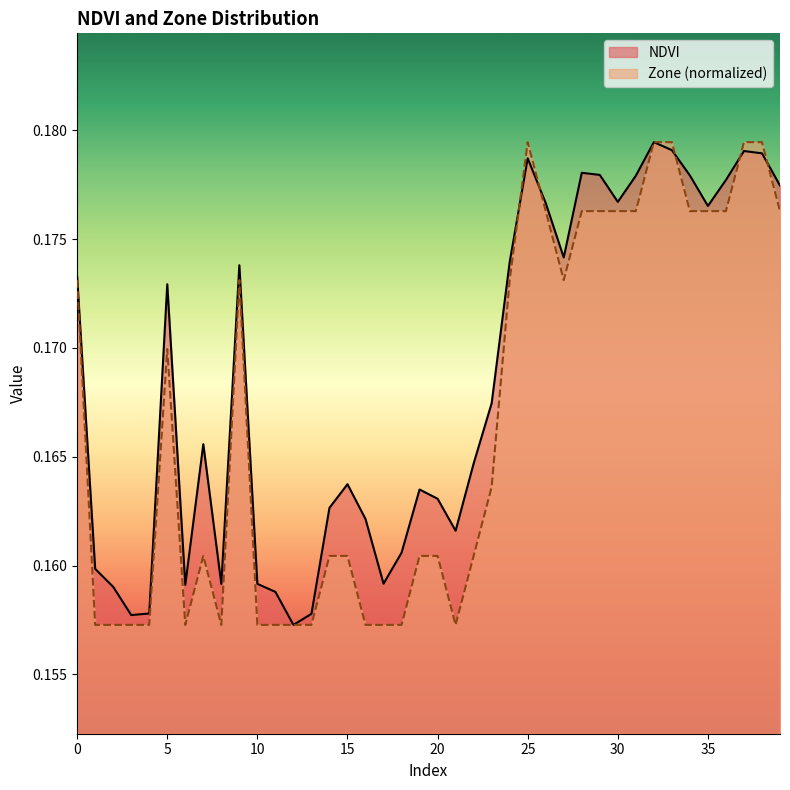

Reading right to left, extract all data points from this chart.

NDVI: 39=0.2	38=0.2	37=0.2	36=0.2	35=0.2	34=0.2	33=0.2	32=0.2	31=0.2	30=0.2	29=0.2	28=0.2	27=0.2	26=0.2	25=0.2	24=0.2	23=0.2	22=0.2	21=0.2	20=0.2	19=0.2	18=0.2	17=0.2	16=0.2	15=0.2	14=0.2	13=0.2	12=0.2	11=0.2	10=0.2	9=0.2	8=0.2	7=0.2	6=0.2	5=0.2	4=0.2	3=0.2	2=0.2	1=0.2	0=0.2
Zone: 39=0.2	38=0.2	37=0.2	36=0.2	35=0.2	34=0.2	33=0.2	32=0.2	31=0.2	30=0.2	29=0.2	28=0.2	27=0.2	26=0.2	25=0.2	24=0.2	23=0.2	22=0.2	21=0.2	20=0.2	19=0.2	18=0.2	17=0.2	16=0.2	15=0.2	14=0.2	13=0.2	12=0.2	11=0.2	10=0.2	9=0.2	8=0.2	7=0.2	6=0.2	5=0.2	4=0.2	3=0.2	2=0.2	1=0.2	0=0.2